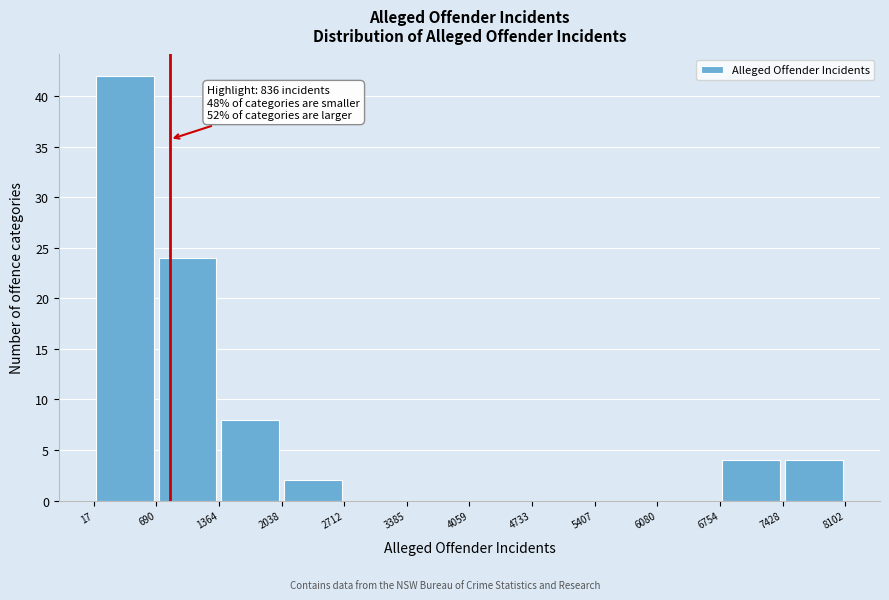

Over which range of the x-axis is the bar tallest?

17 to 690